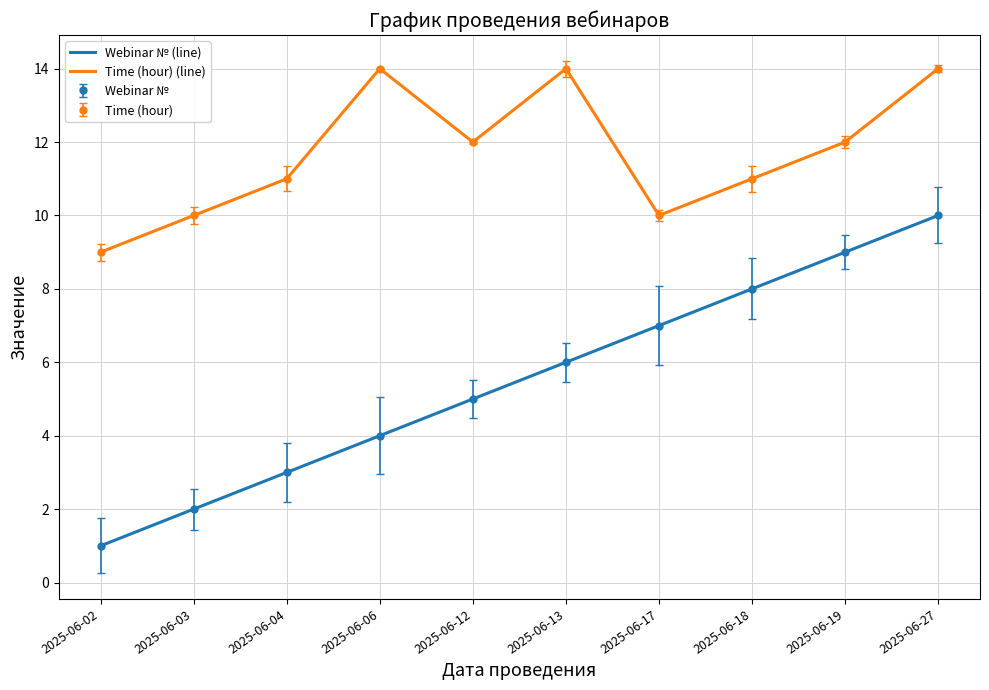

In Time (hour) (line), how many points are higher than both neighbors (excluding endpoints)?

2